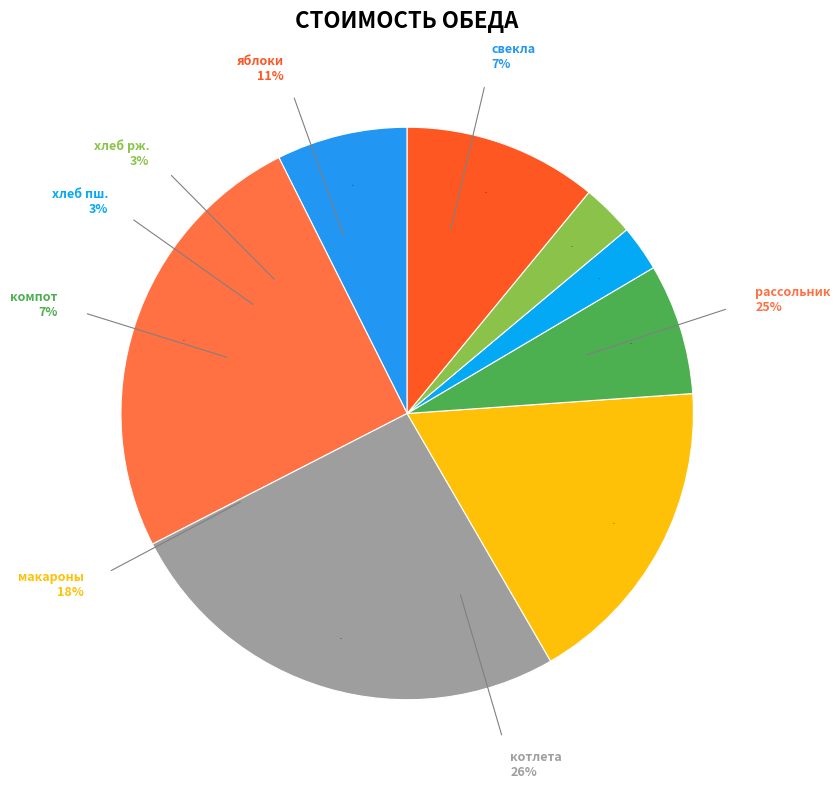

Which slice is the largest?

котлета мясная запеченая